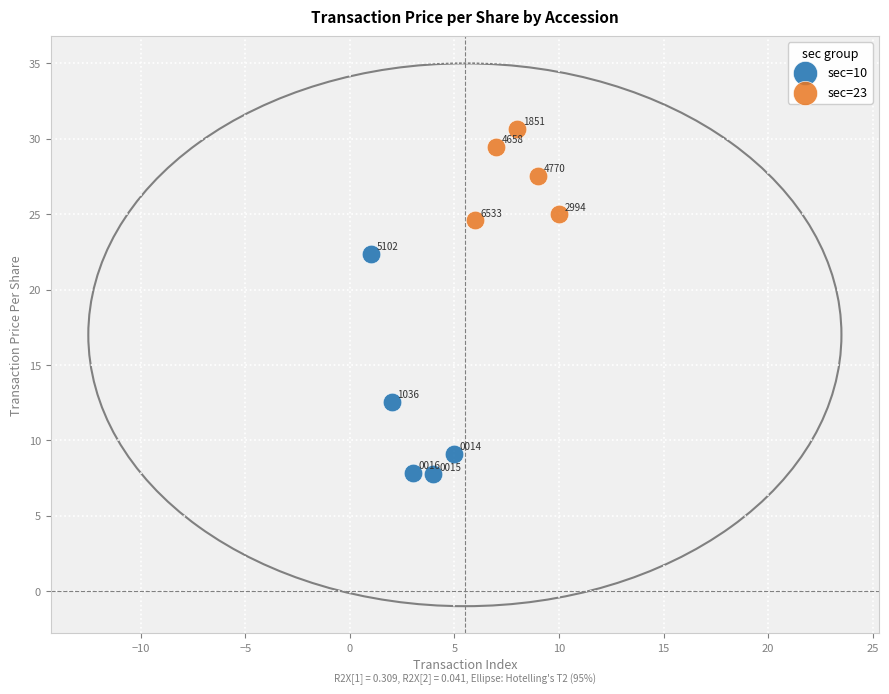

Which series contains the lowest Y value?

sec=10